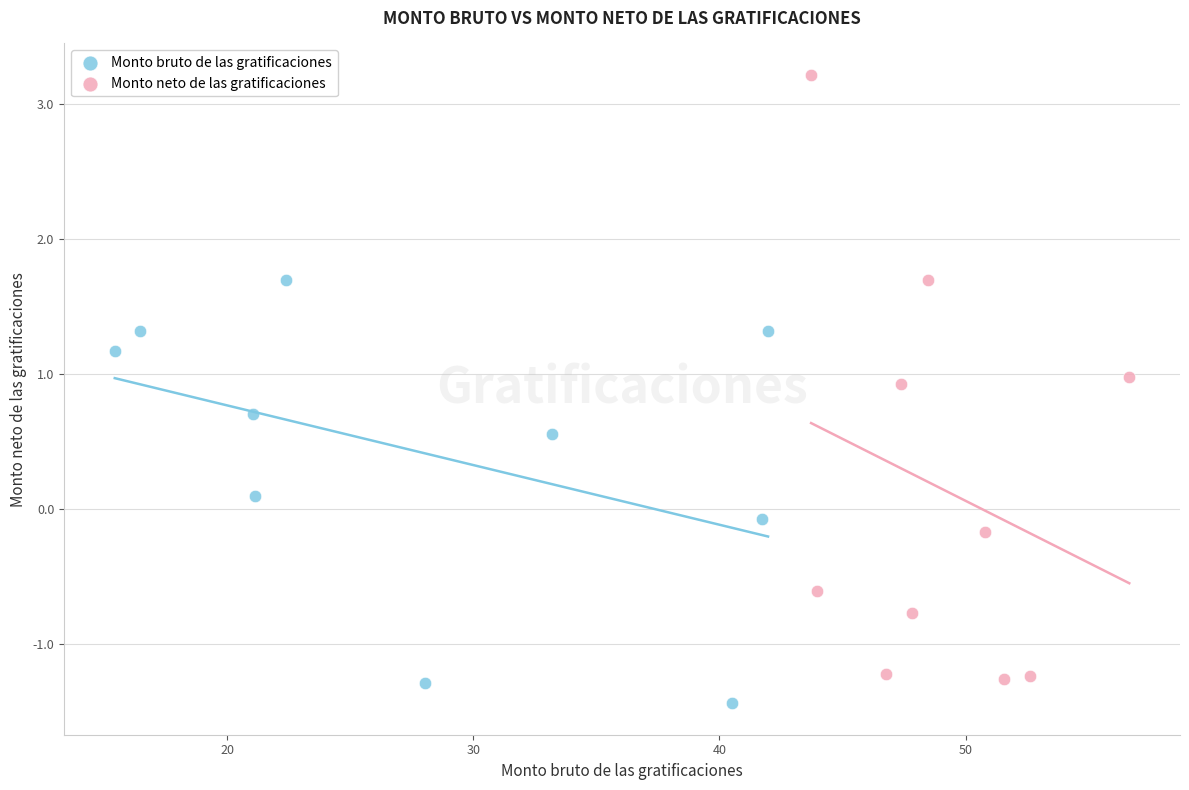

Which series has the widest spread of Y values?

Monto neto de las gratificaciones